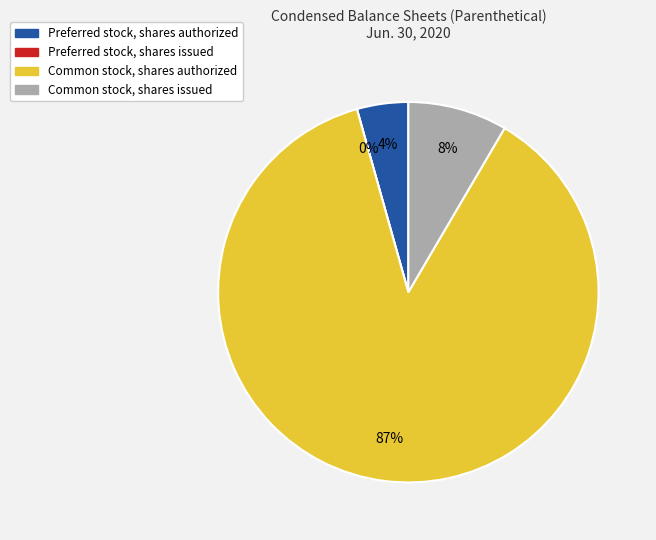

Which slice is the smallest?

Preferred stock, shares issued